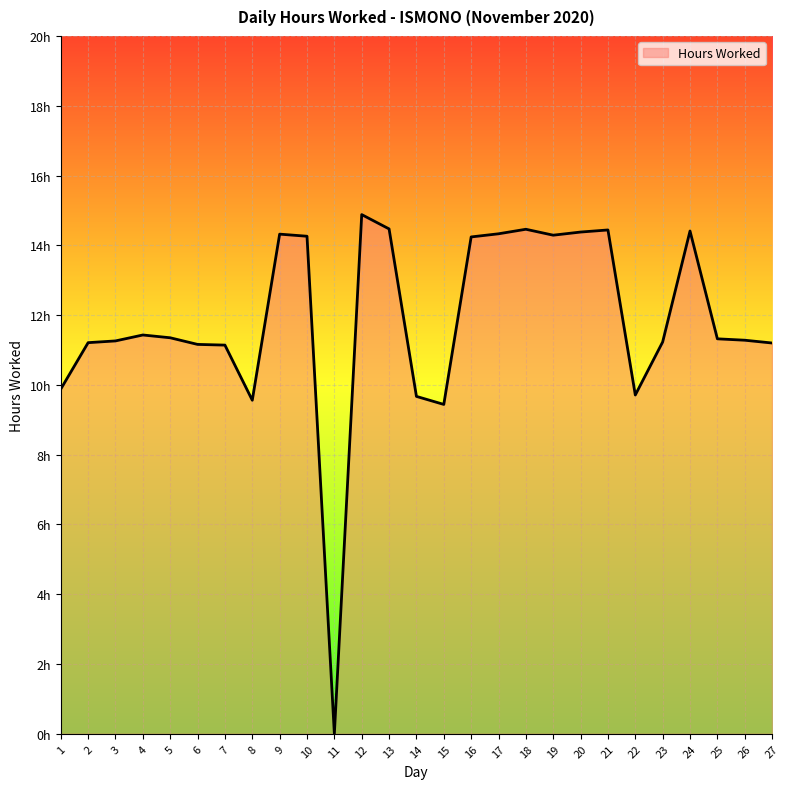

Does the chart display data point markers on the line(s)?

No